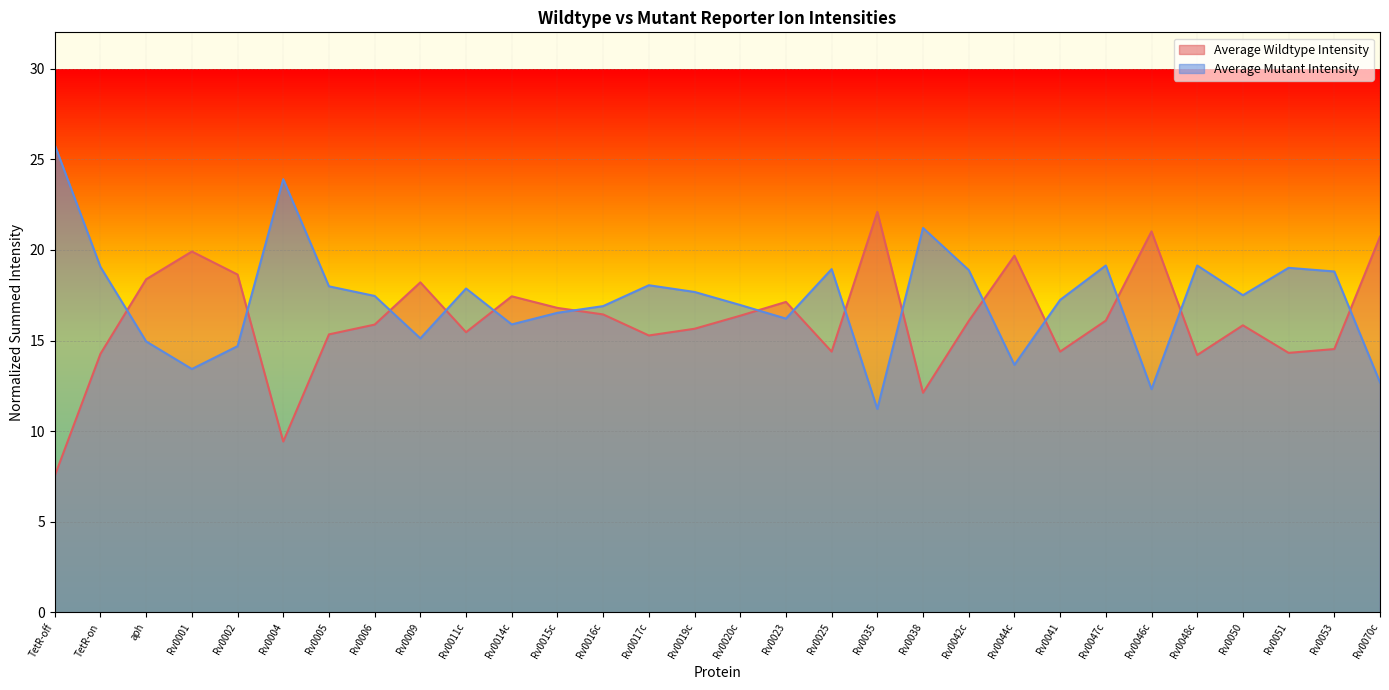

What is the label of the 3rd point from the right?

Rv0051